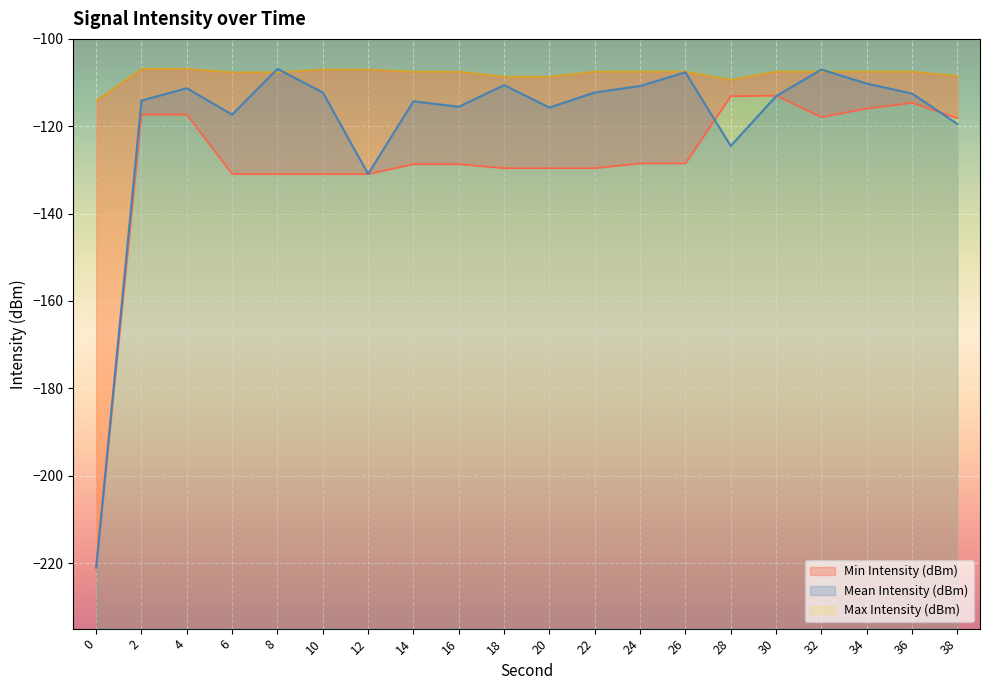

Where does the Max Intensity (dBm) series first go above -107?

2